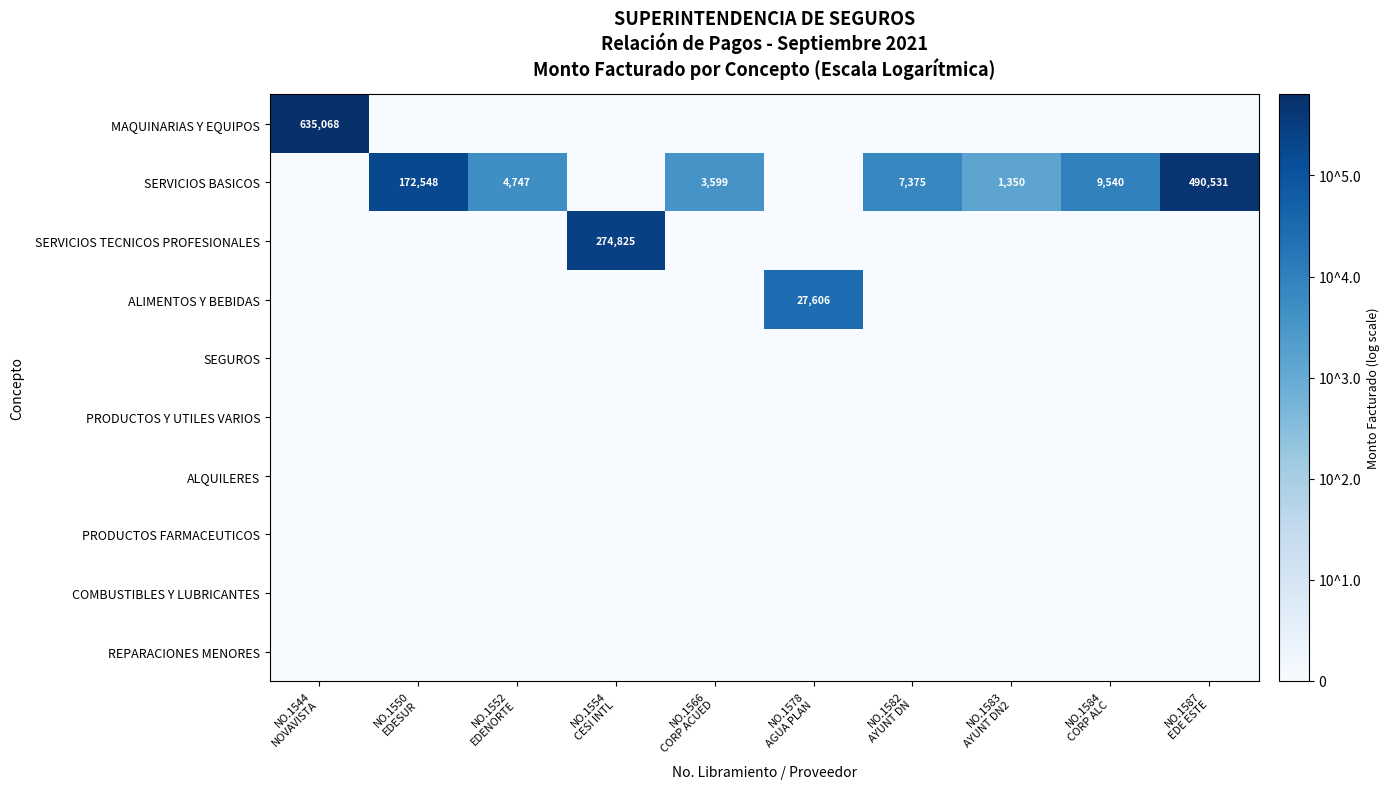

Between NO.1544 NOVAVISTA and NO.1582 AYUNT DN, which series saw the biggest shift?

MAQUINARIAS Y EQUIPOS